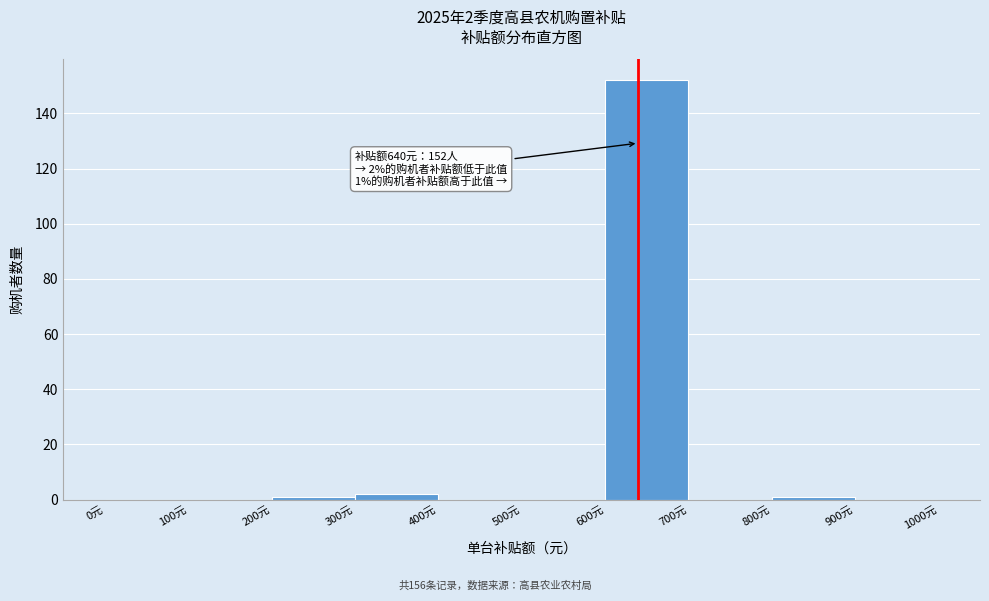

Which range on the x-axis has the tallest bar?

600 to 700